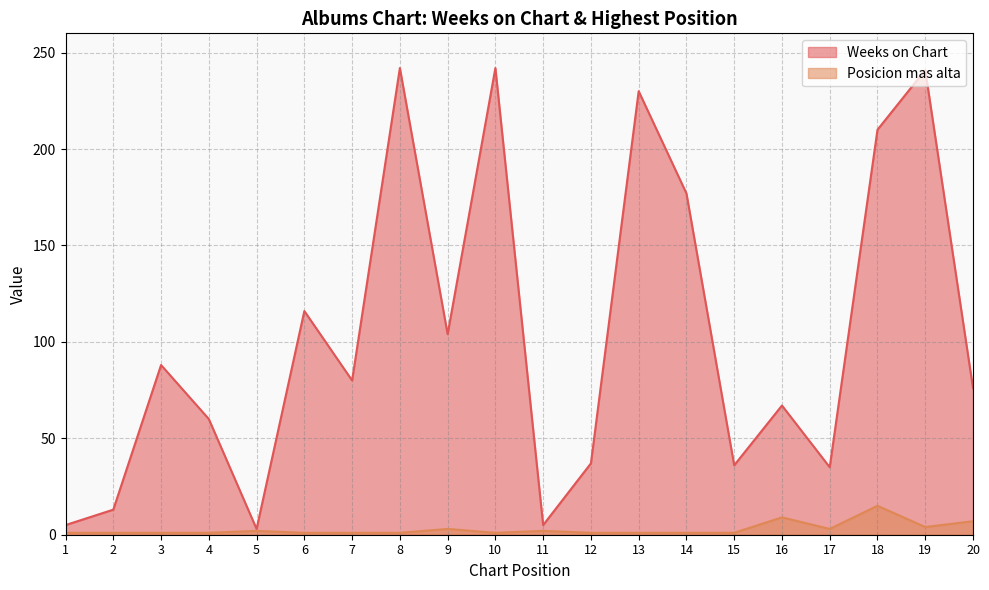

What is the average value of the Posicion mas alta series?

3